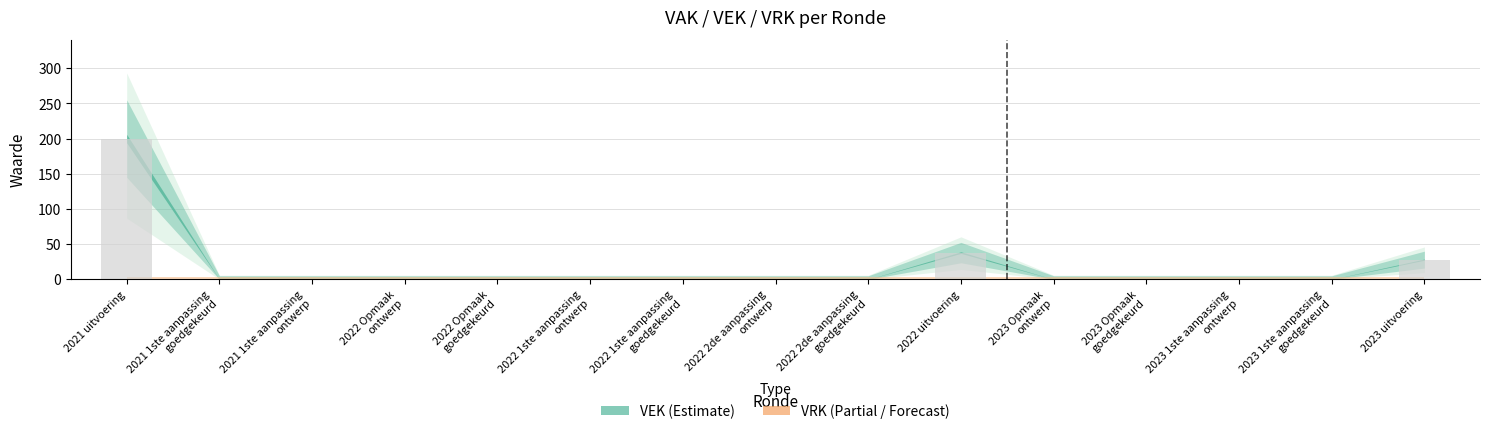

Which category has the highest value across all series?

2021 uitvoering